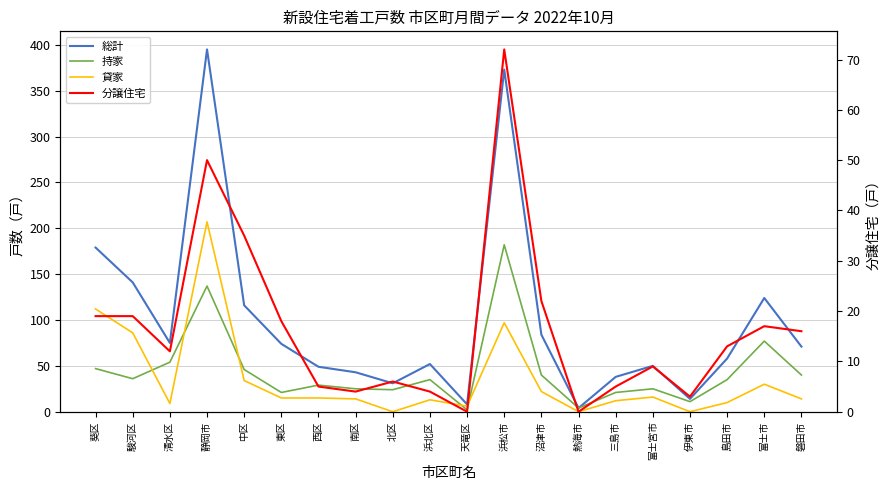

The value of 貸家 at 中区 is 34. True or false?

True